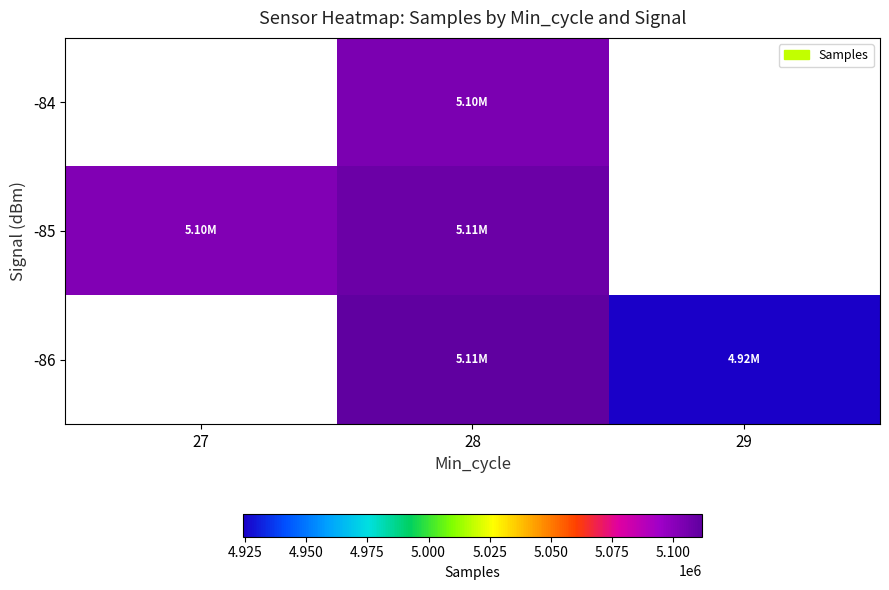

The -85 series shows 8543771.4 at 28. True or false?

False